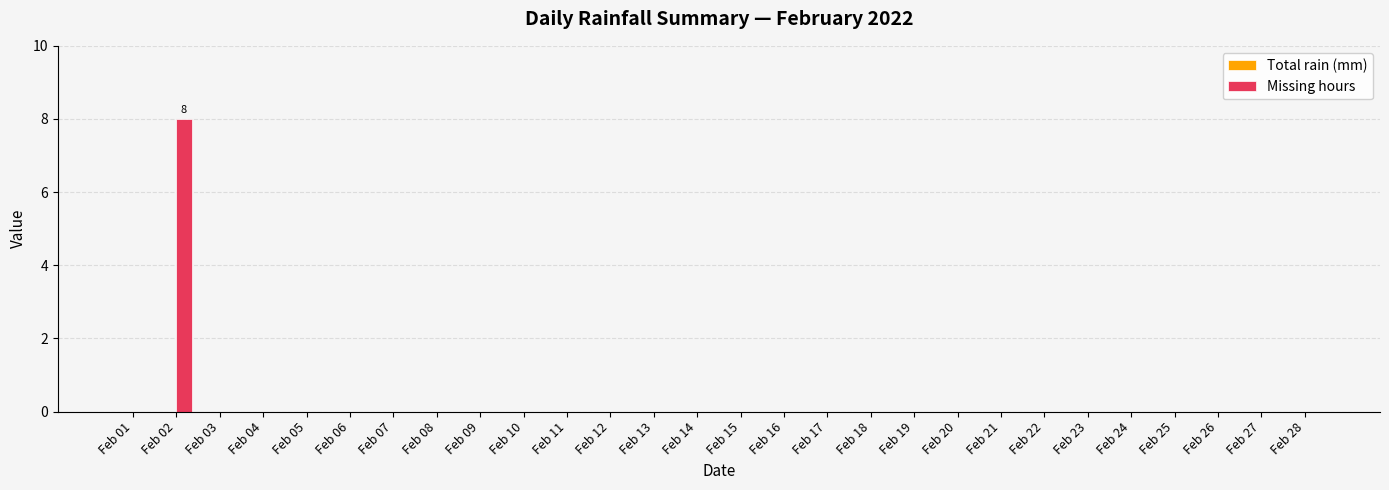

True or false: the data shows 0 at Feb 07.

True